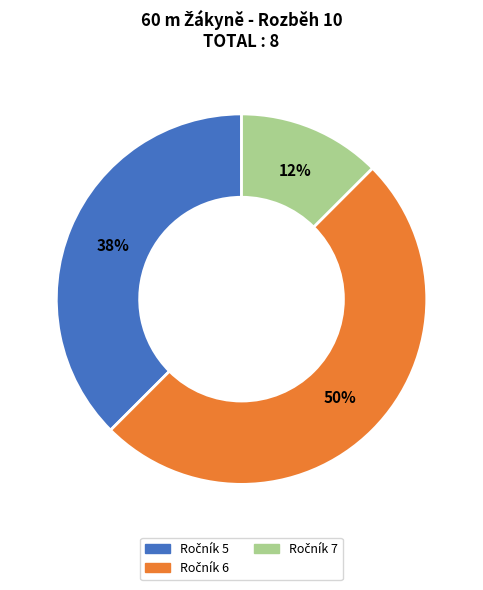

To the nearest percent, what is the average slice percentage?

33%